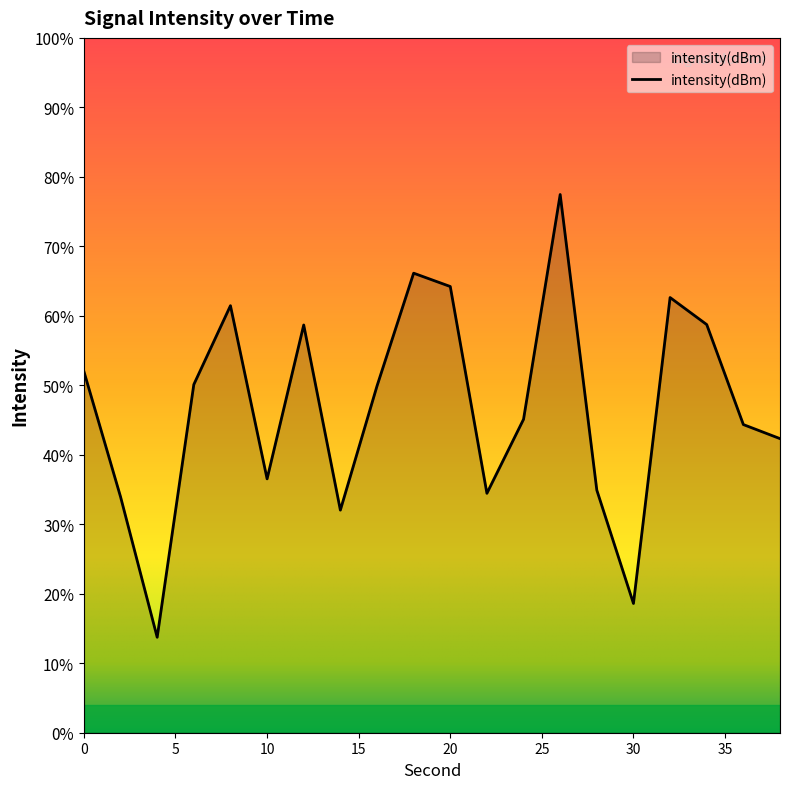

The value at 26 is -175.3. True or false?

False